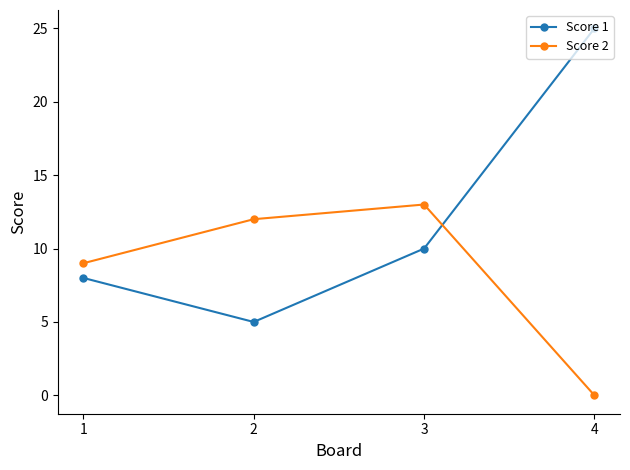

Reading left to right, list all the values displayed in this chart.

Score 1: 1=8	2=5	3=10	4=25
Score 2: 1=9	2=12	3=13	4=0